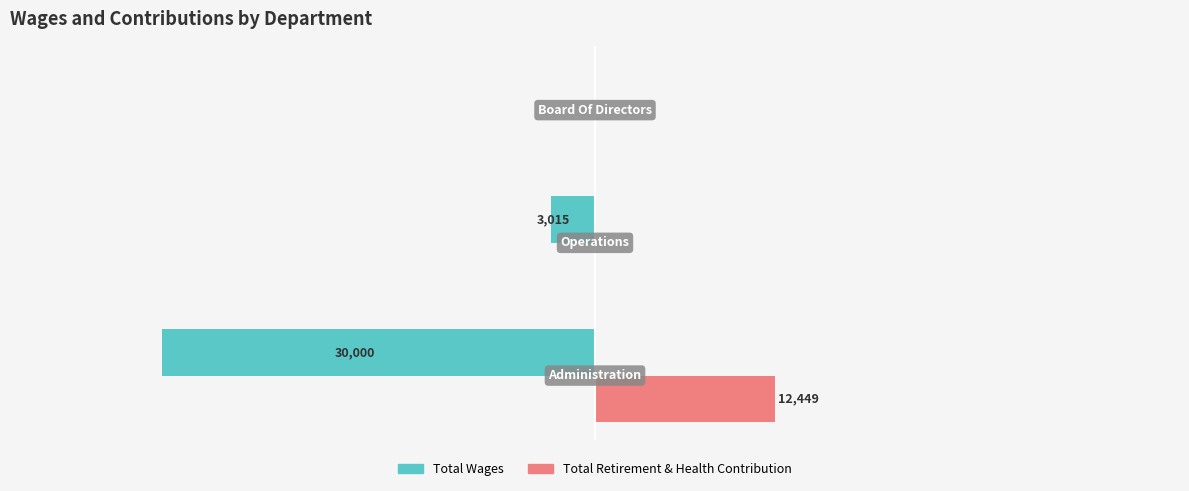

What are all the series names shown in the legend?

Total Wages, Total Retirement & Health Contribution